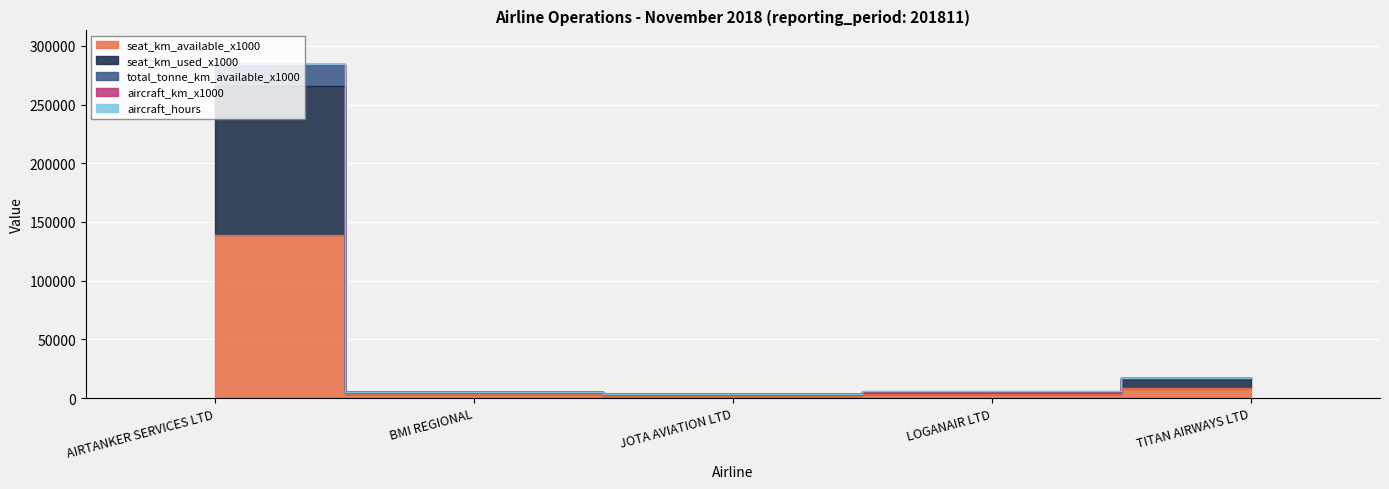

What is the sum of all aircraft_km_x1000 values?

156101.0